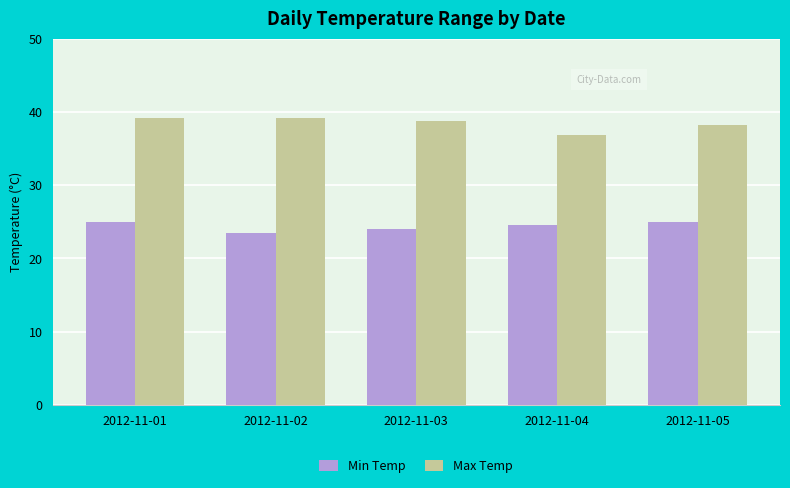

Is it true that Min Temp equals 10.0 at 2012-11-01?

False